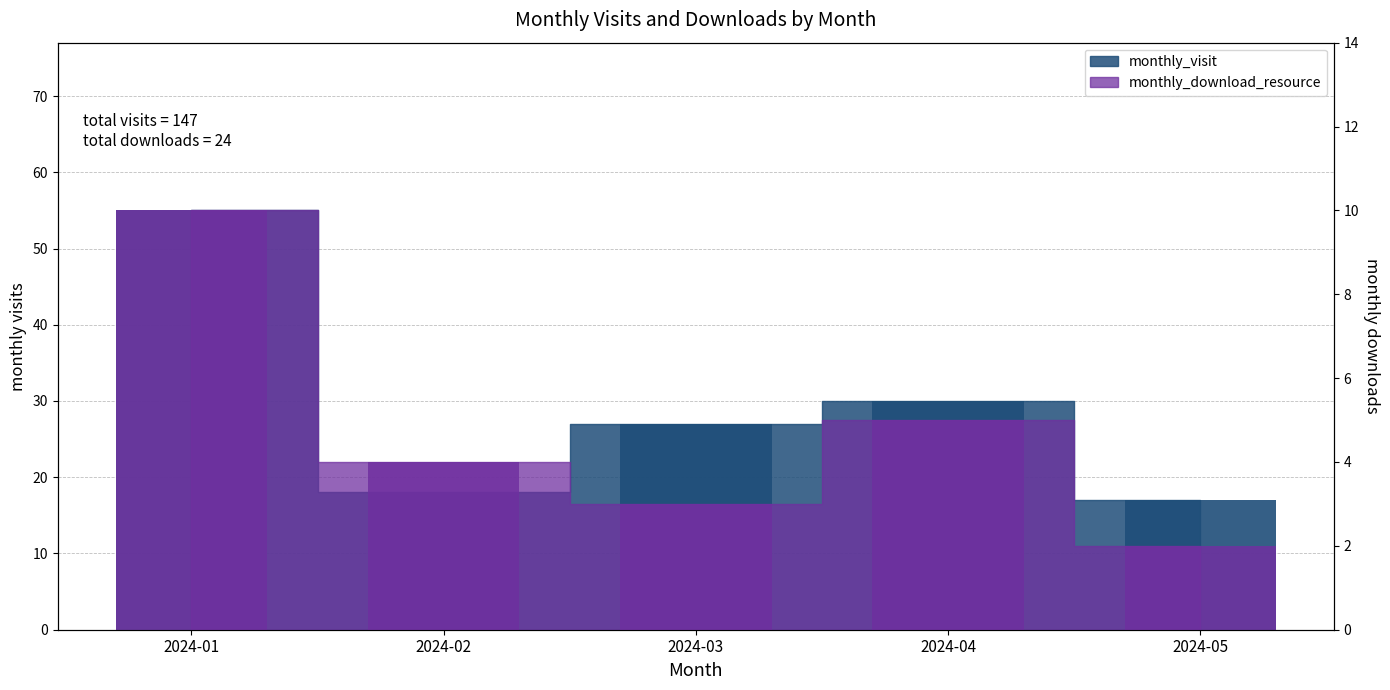

Rank the categories by monthly_visit value from highest to lowest.

2024-01, 2024-04, 2024-03, 2024-02, 2024-05